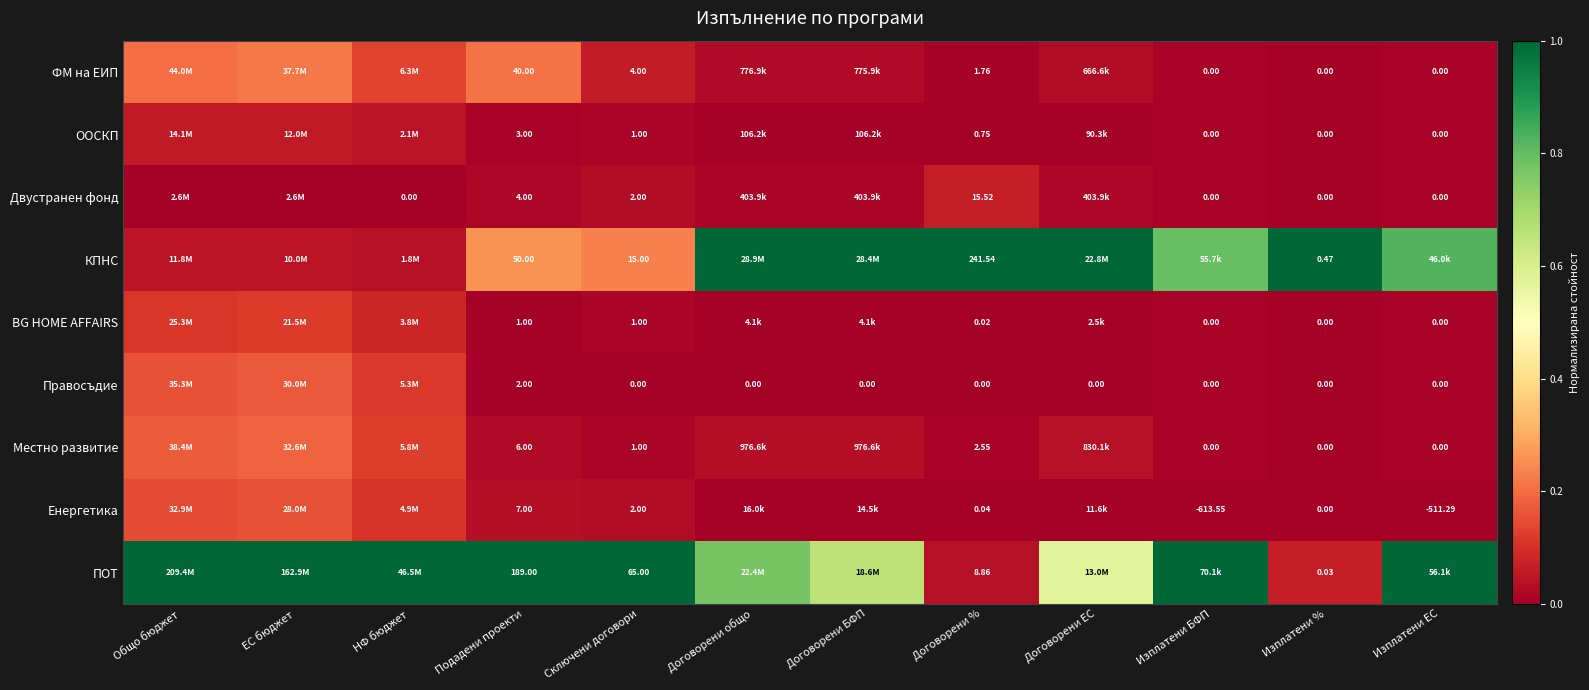

Is the value of Правосъдие at Договорени ЕС greater than the value of ФМ на ЕИП at ЕС бюджет?

No